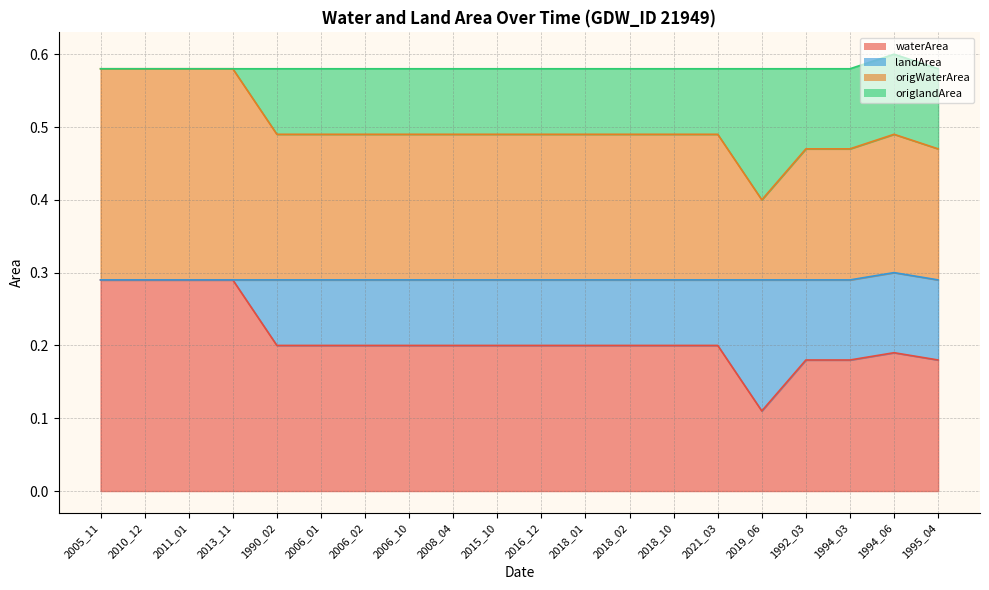

Between 2018_10 and 2008_04, which is larger?

2018_10